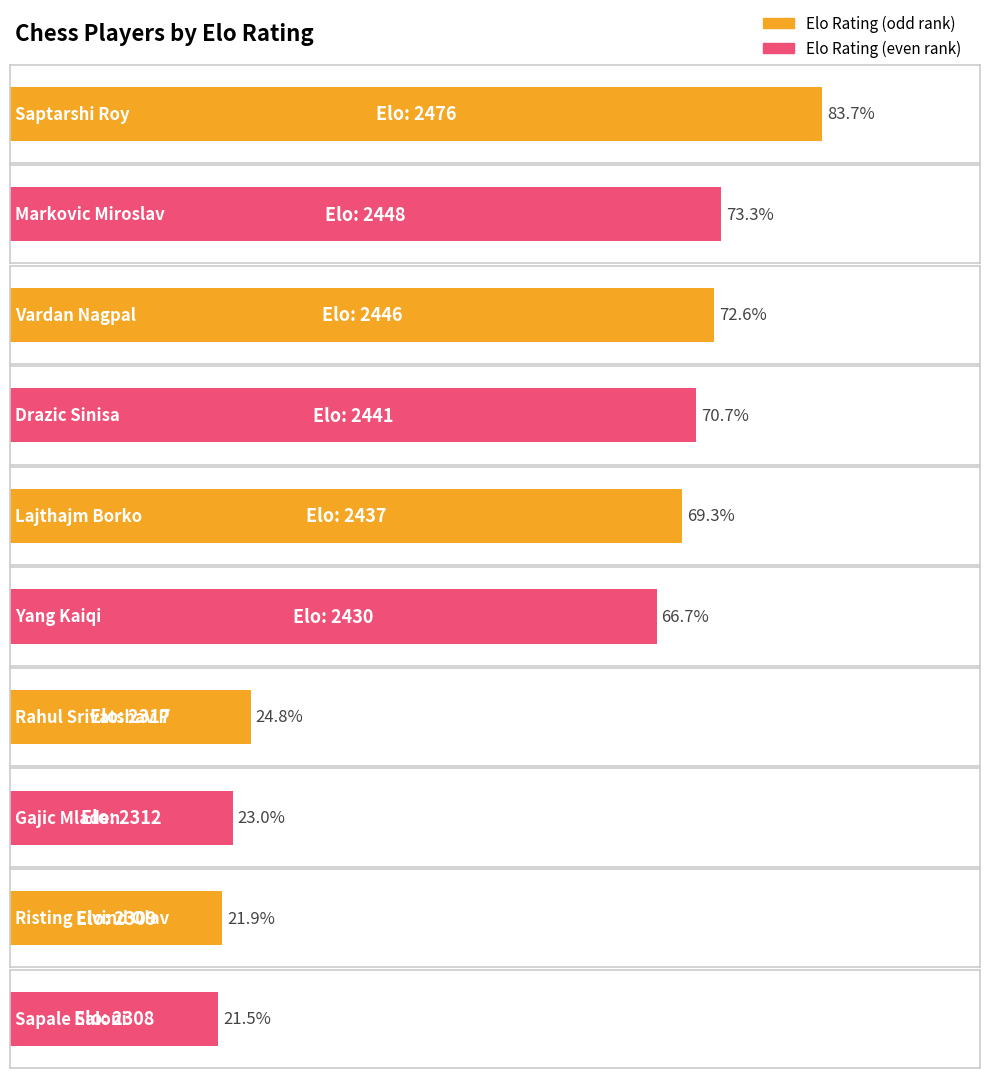

List the labels in order of value, largest first.

Saptarshi Roy, Markovic Miroslav, Vardan Nagpal, Drazic Sinisa, Lajthajm Borko, Yang Kaiqi, Rahul Srivatshav P, Gajic Mladen, Risting Eivind Olav, Sapale Saloni